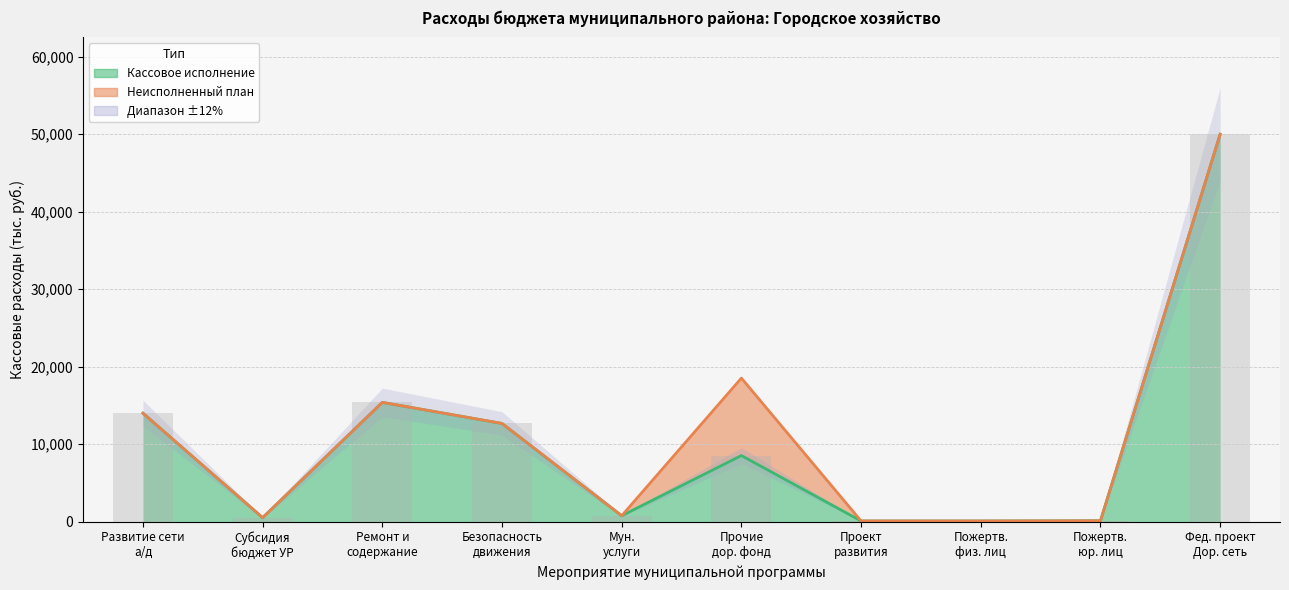

The chart shows a value of 668.6 at Субсидия бюджет УР. True or false?

False